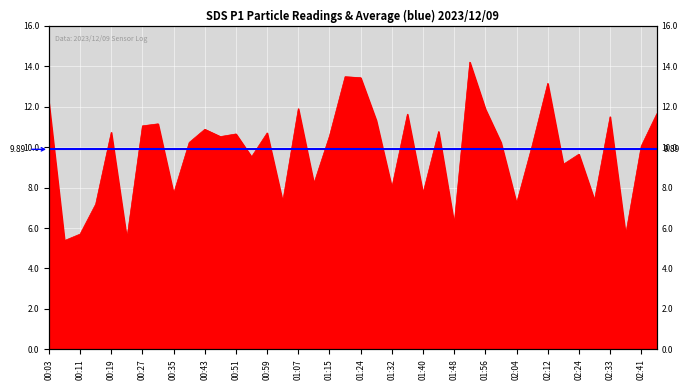

What is the difference between the second highest and second lowest values?

8.0